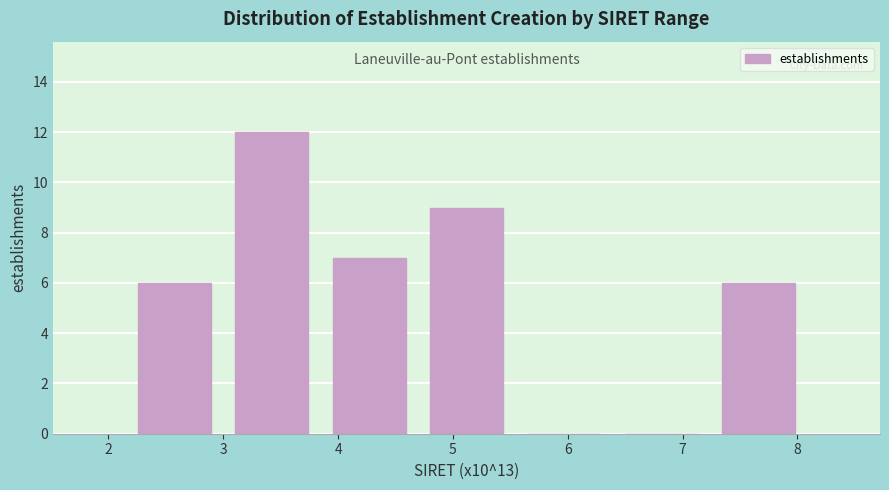

How tall is the bar that spans 3.8 to 4.7 on the x-axis? Neither the bar edges nor the heights are printed on the chart, so give them approximately, as read against the axes.

7